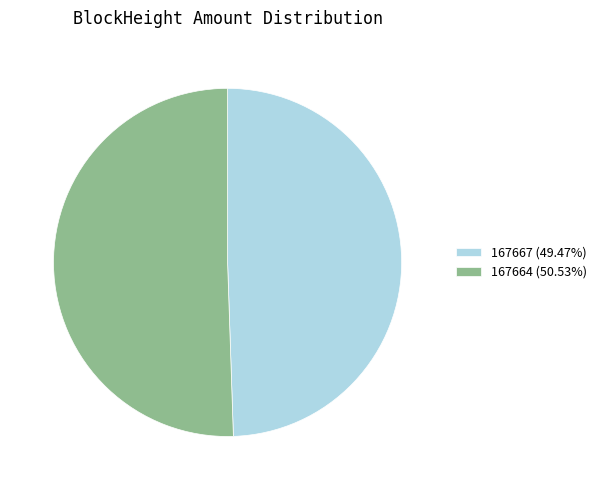

Which slice is the smallest?

167667